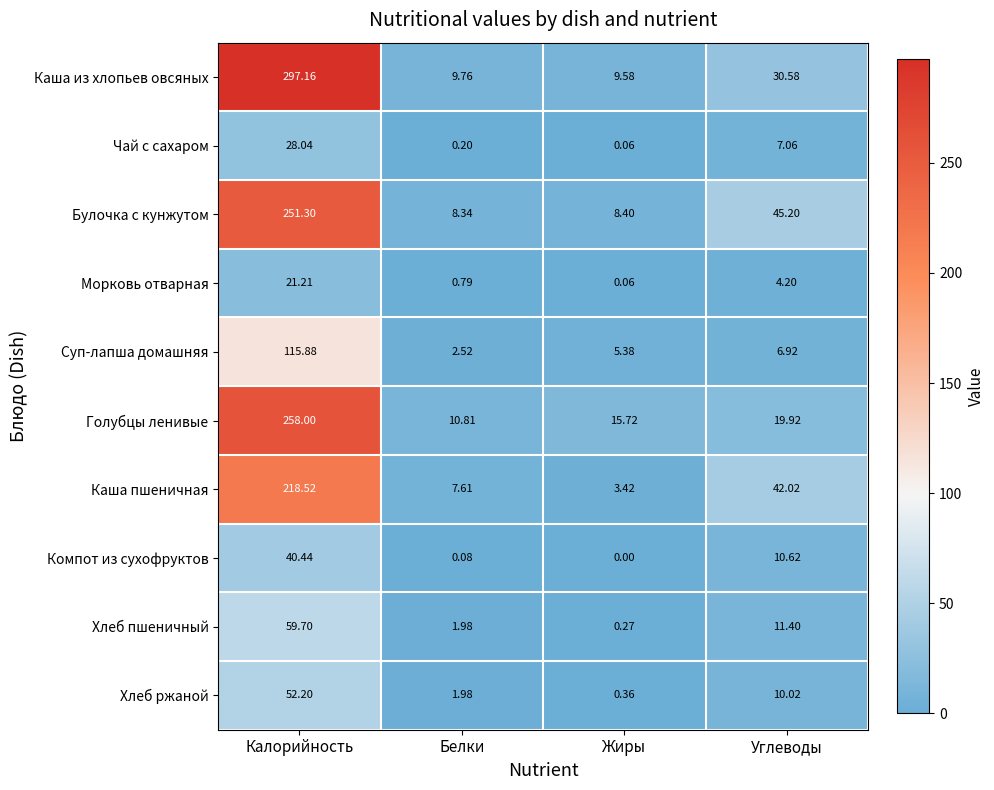

Is the value of Морковь отварная at Белки greater than the value of Суп-лапша домашняя at Углеводы?

No